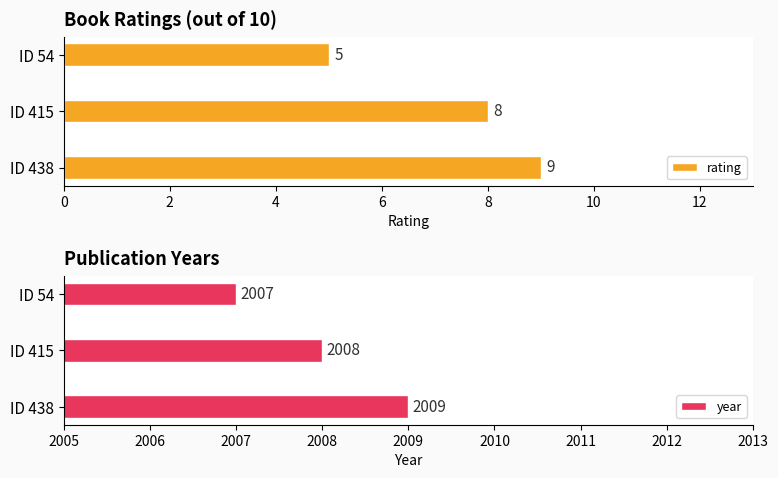

What is the maximum value for rating?

9